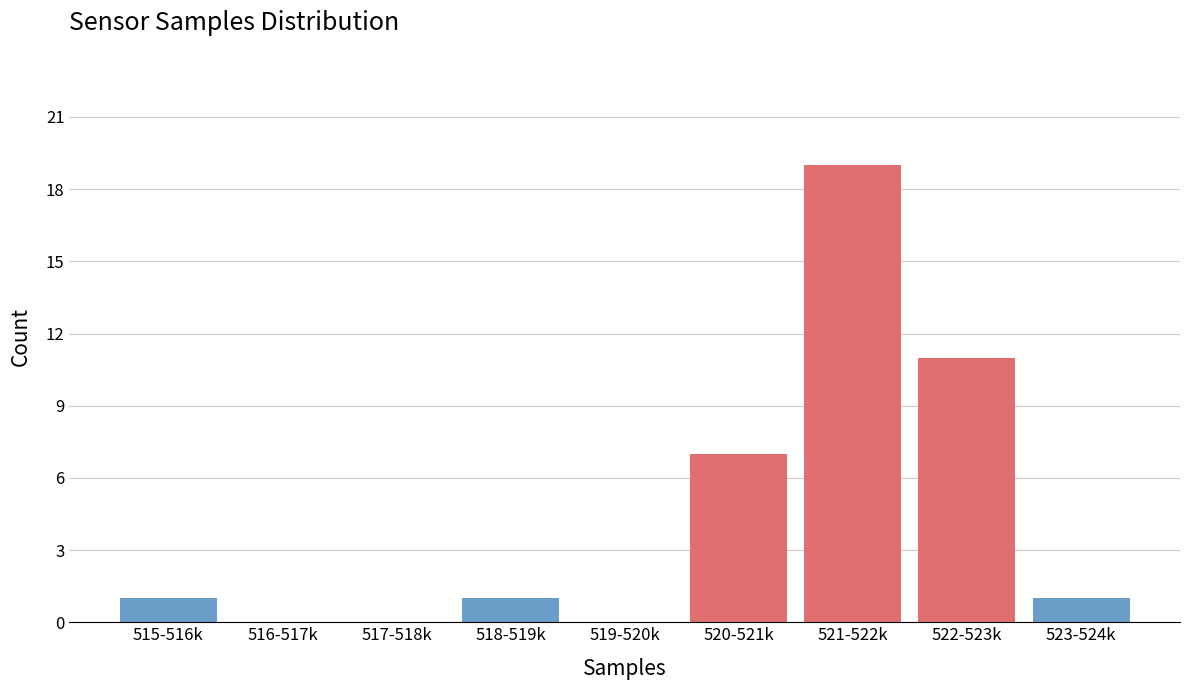

Reading right to left, what are all the values shown in this chart?

523-524k=1	522-523k=11	521-522k=19	520-521k=7	519-520k=0	518-519k=1	517-518k=0	516-517k=0	515-516k=1